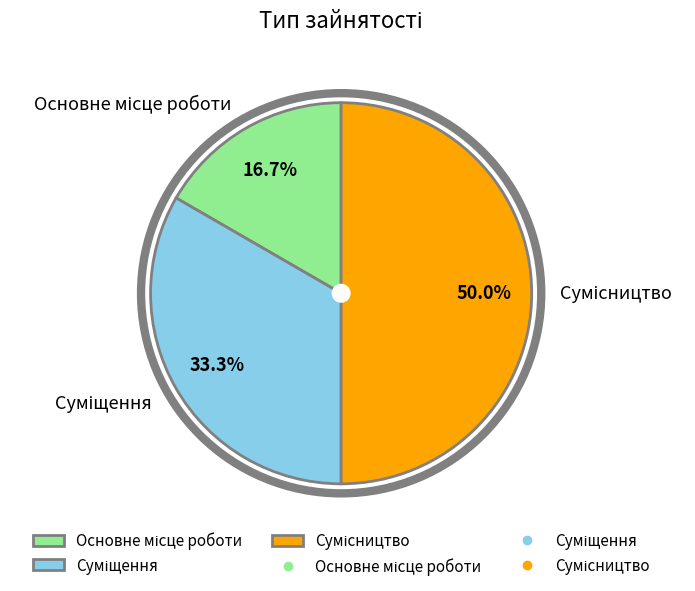

What is the ratio of the value at Сумісництво to the value at Основне місце роботи?

3.0